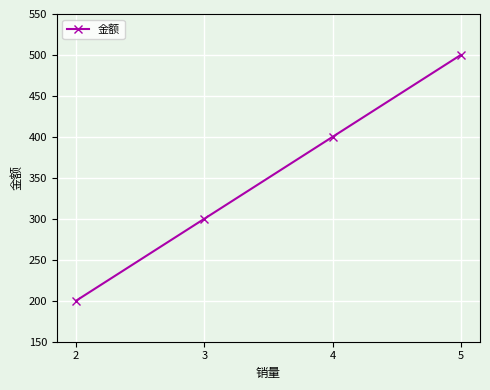

The value at 2 is 323. True or false?

False